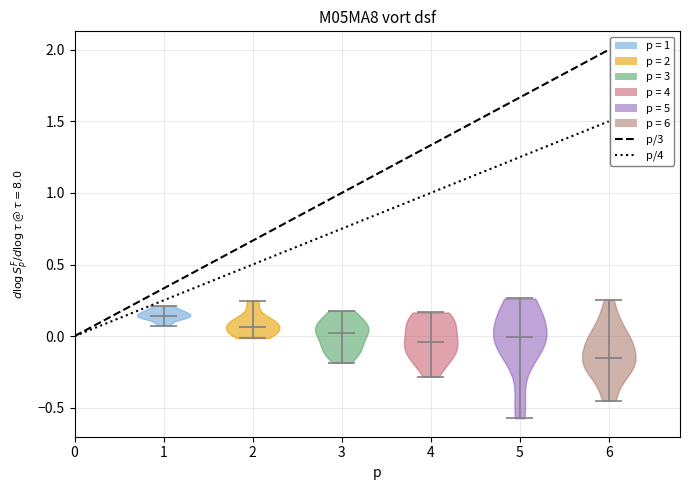

Reading left to right, read every violin against the y-axis: where its median line is, and the lowest and highest points it reaches. The values are not printed on the chart, so give them approximately, as read against the axis.

1: median line 0.15, lowest point 0.05, highest point 0.20
2: median line 0.05, lowest point 0.00, highest point 0.25
3: median line 0.00, lowest point -0.20, highest point 0.20
4: median line -0.05, lowest point -0.30, highest point 0.15
5: median line 0.00, lowest point -0.55, highest point 0.25
6: median line -0.15, lowest point -0.45, highest point 0.25